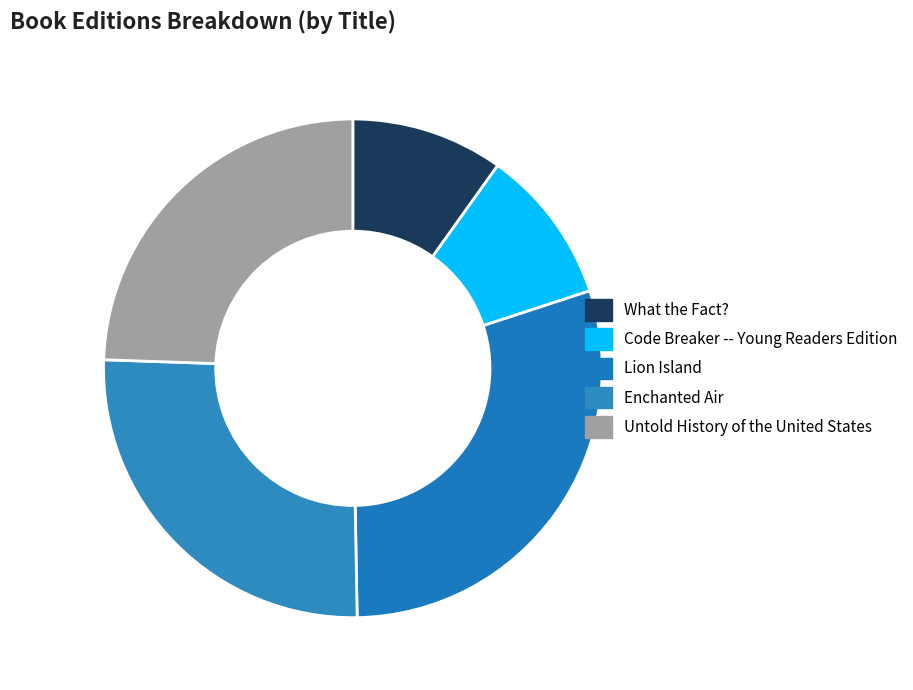

Which slice is the smallest?

What the Fact?